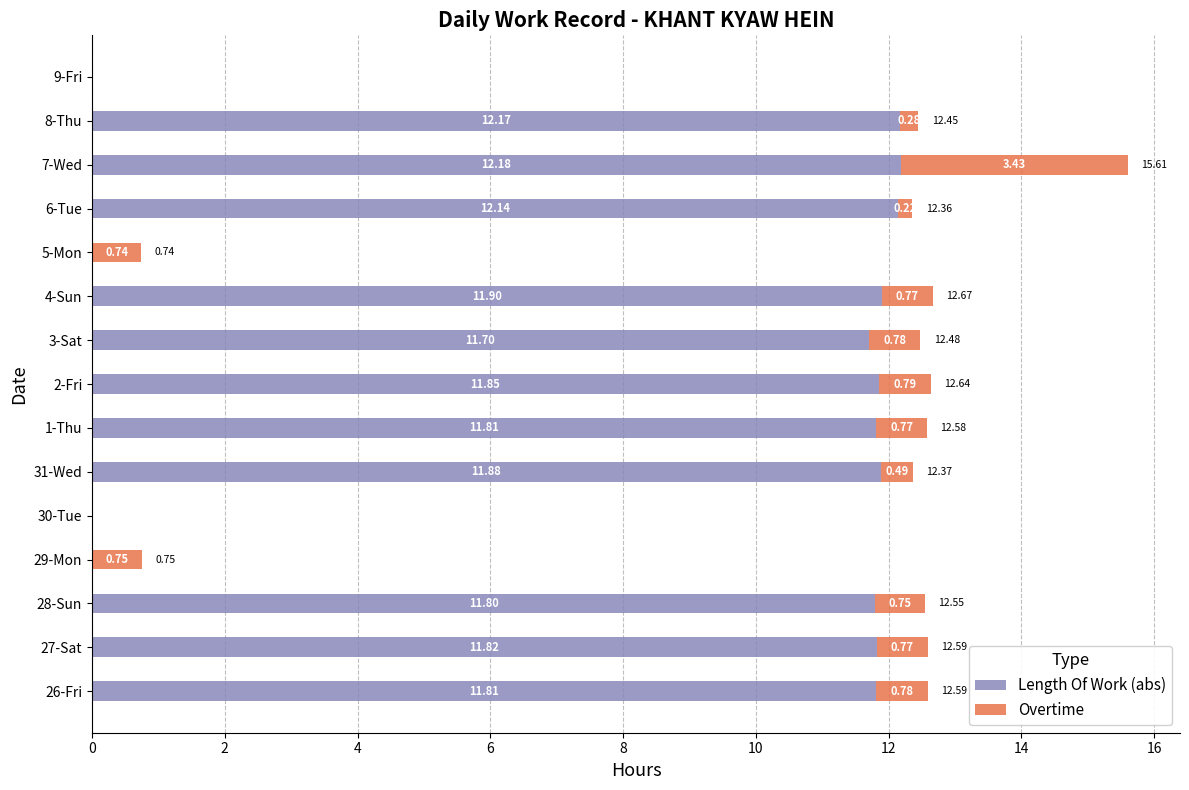

At which category is the sum across all series the highest?

7-Wed